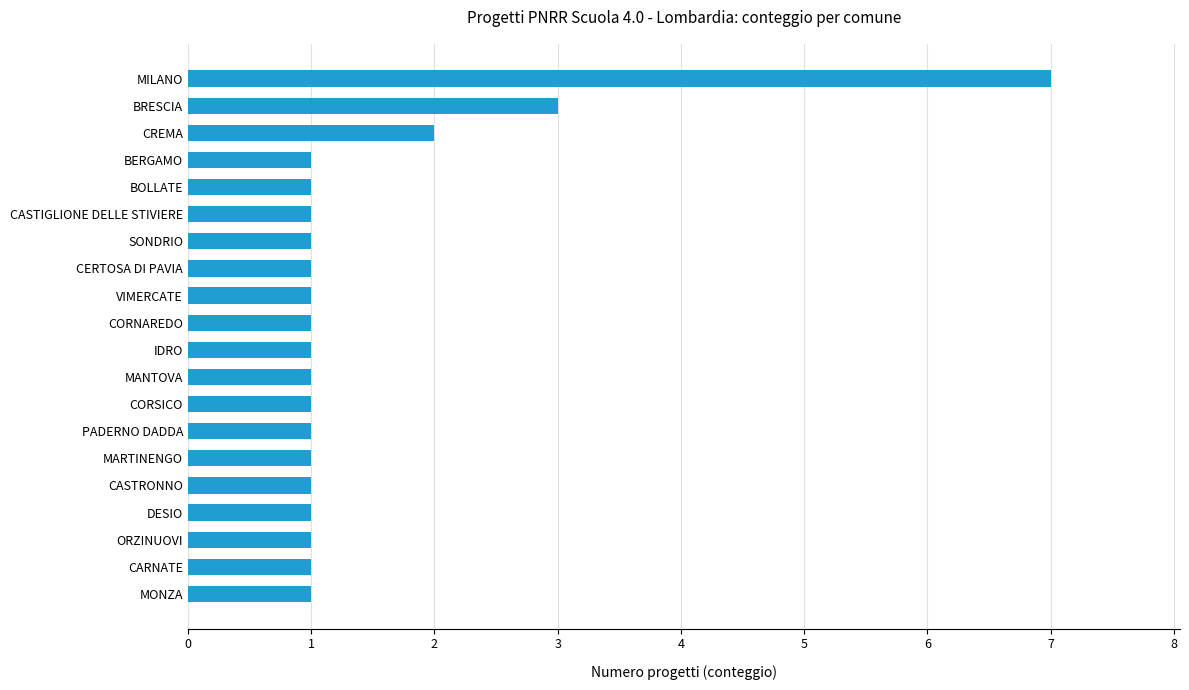

What is the minimum value shown in the chart?

1